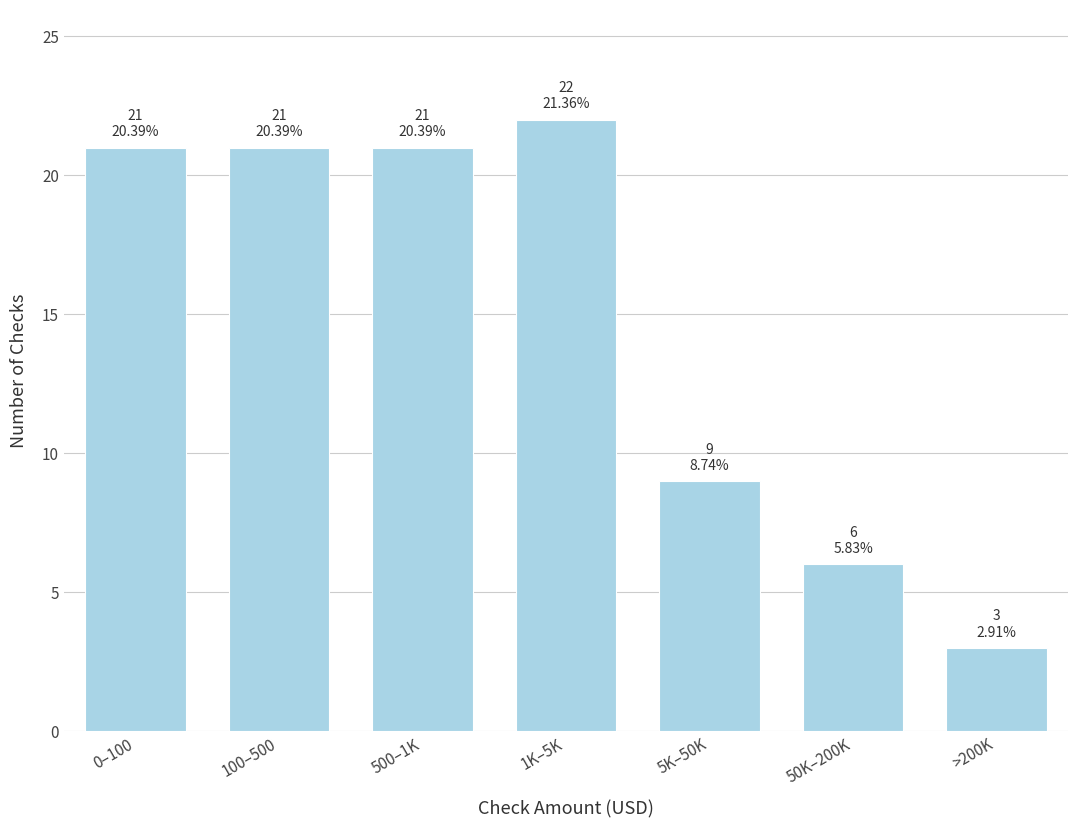

Reading right to left, transcribe all the data shown in this chart.

>200K=3	50K–200K=6	5K–50K=9	1K–5K=22	500–1K=21	100–500=21	0–100=21